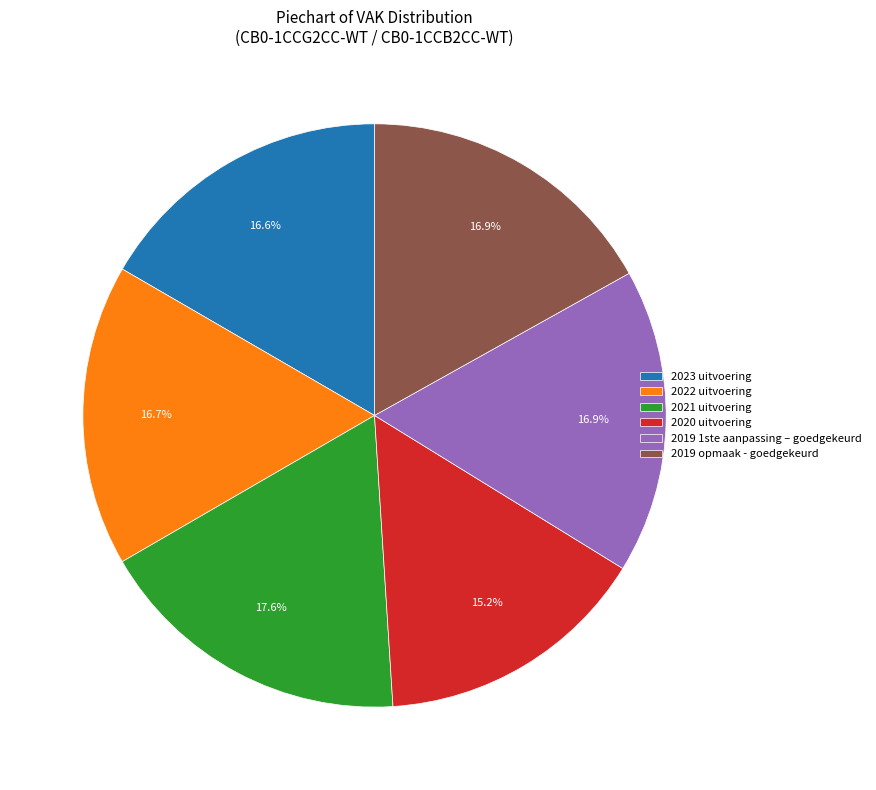

To the nearest percent, what is the combined percentage of 2019 opmaak - goedgekeurd and 2019 1ste aanpassing – goedgekeurd?

34%